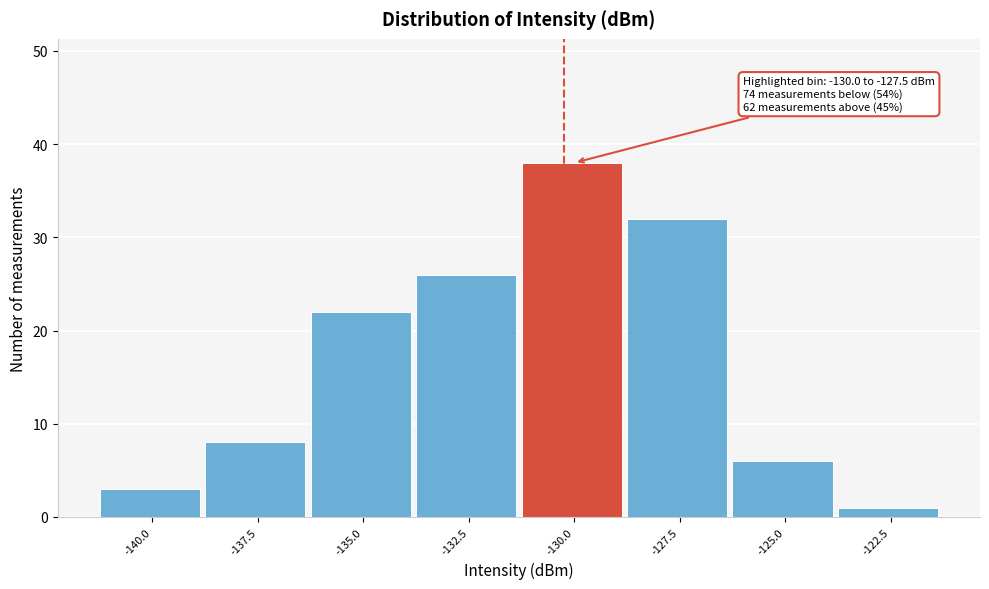

Reading left to right, transcribe all the data shown in this chart.

-140.0=3	-137.5=8	-135.0=22	-132.5=26	-130.0=38	-127.5=32	-125.0=6	-122.5=1